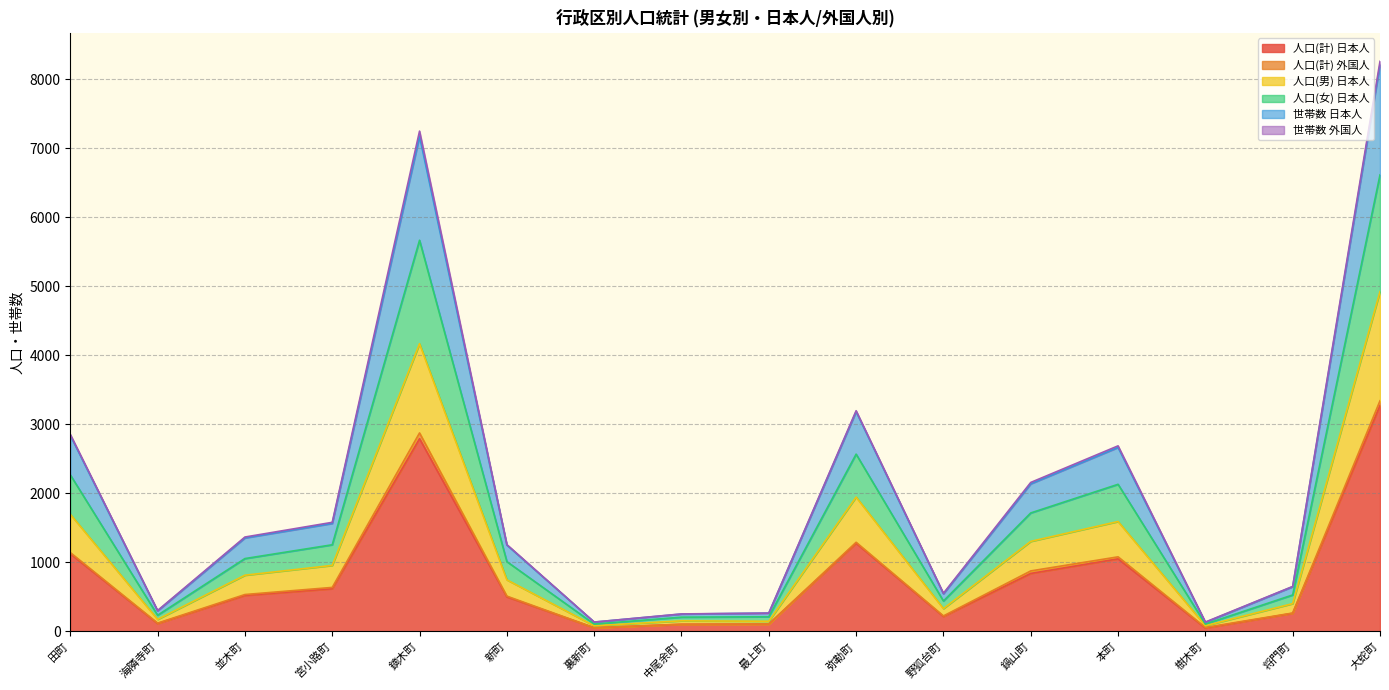

What is the label of the 7th point from the right?

弥勒町